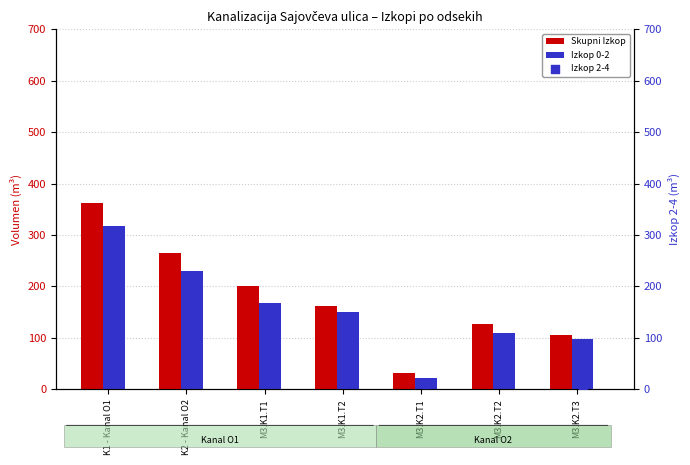

Is the value of Skupni Izkop at K1 - Kanal O1 greater than the value of Izkop 0-2 at K2 - Kanal O2?

Yes